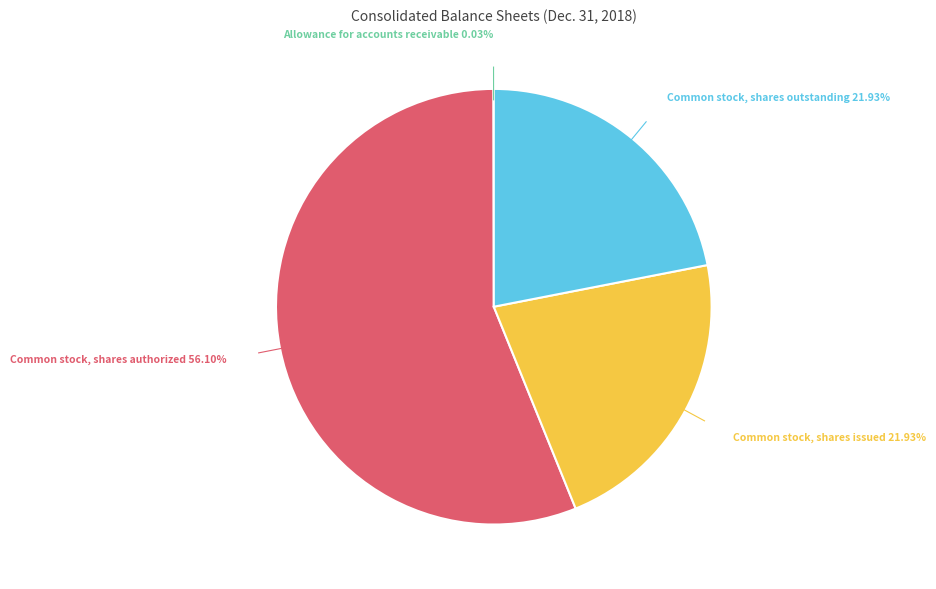

What is the largest slice in the pie chart?

Common stock, shares authorized